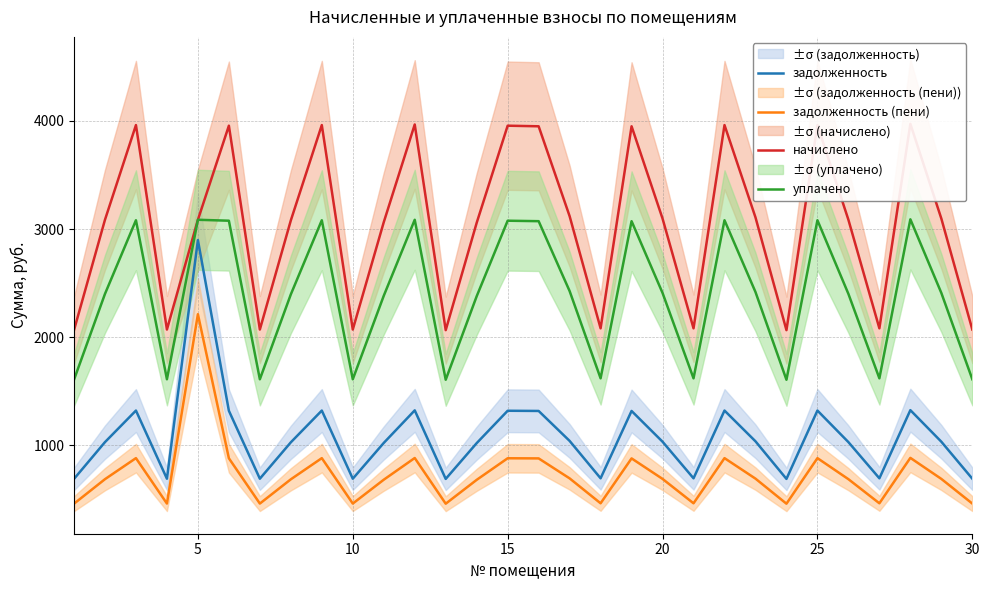

True or false: задолженность (пени) and уплачено cross at least once.

False